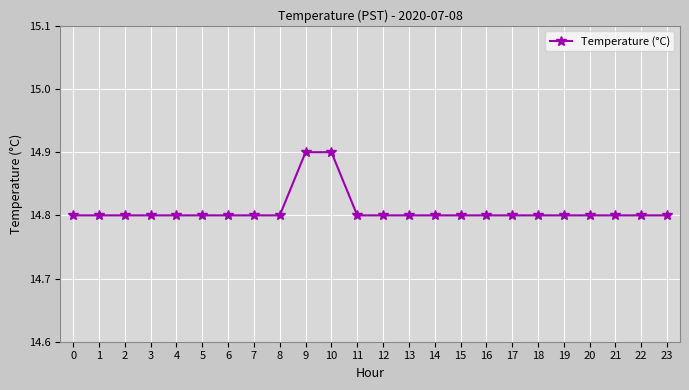

Reading left to right, extract all data points from this chart.

0=14.8	1=14.8	2=14.8	3=14.8	4=14.8	5=14.8	6=14.8	7=14.8	8=14.8	9=14.9	10=14.9	11=14.8	12=14.8	13=14.8	14=14.8	15=14.8	16=14.8	17=14.8	18=14.8	19=14.8	20=14.8	21=14.8	22=14.8	23=14.8